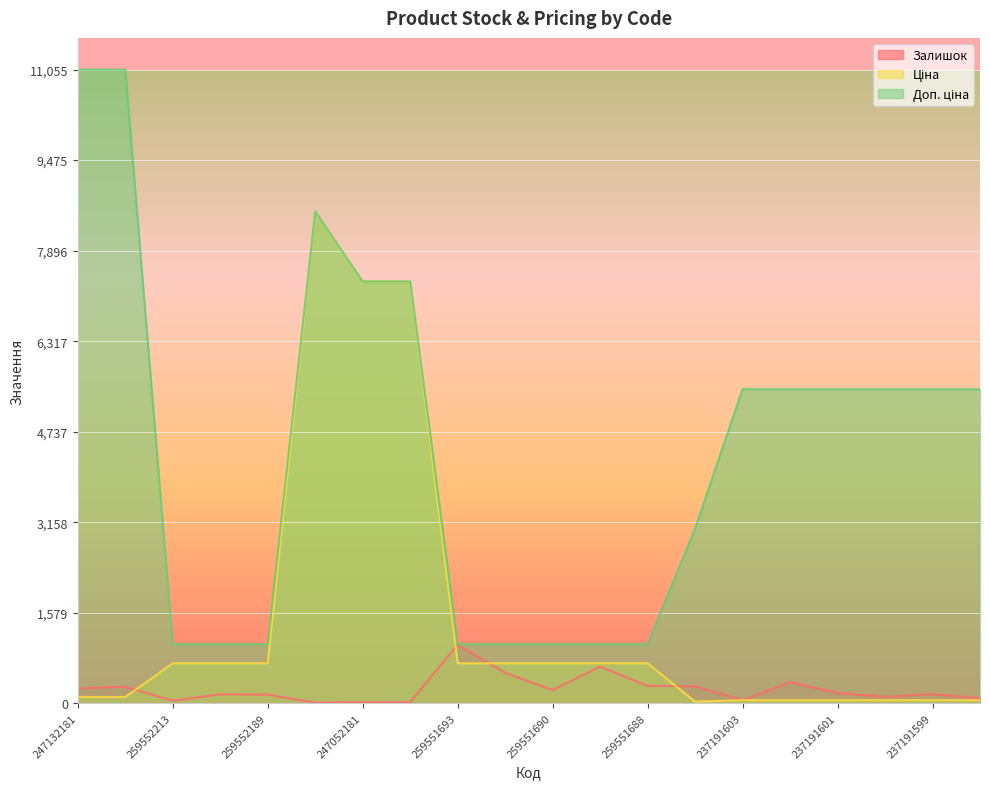

Reading right to left, list all the values displayed in this chart.

Залишок: 237191598=89.0	237191599=159.0	237191600=114.0	237191601=180.0	237191602=370.0	237191603=55.0	259281863=298.0	259551688=305.0	259551689=641.0	259551690=231.0	259551692=532.0	259551693=1022.0	247052180=21.0	247052181=20.0	248922198=12.0	259552189=151.0	259552212=157.0	259552213=46.0	247132180=290.0	247132181=260.0
Ціна: 237191598=54.8	237191599=54.8	237191600=54.8	237191601=54.8	237191602=54.8	237191603=54.8	259281863=30.5	259551688=698.3	259551689=698.3	259551690=698.3	259551692=698.3	259551693=698.3	247052180=7360.2	247052181=7360.2	248922198=8581.1	259552189=698.3	259552212=698.3	259552213=698.3	247132180=110.5	247132181=110.5
Доп. ціна: 237191598=5480.0	237191599=5480.0	237191600=5480.0	237191601=5480.0	237191602=5480.0	237191603=5480.0	259281863=3053.0	259551688=1031.4	259551689=1031.4	259551690=1031.4	259551692=1031.4	259551693=1031.4	247052180=7360.2	247052181=7360.2	248922198=8581.1	259552189=1031.4	259552212=1031.4	259552213=1031.4	247132180=11055.0	247132181=11055.0